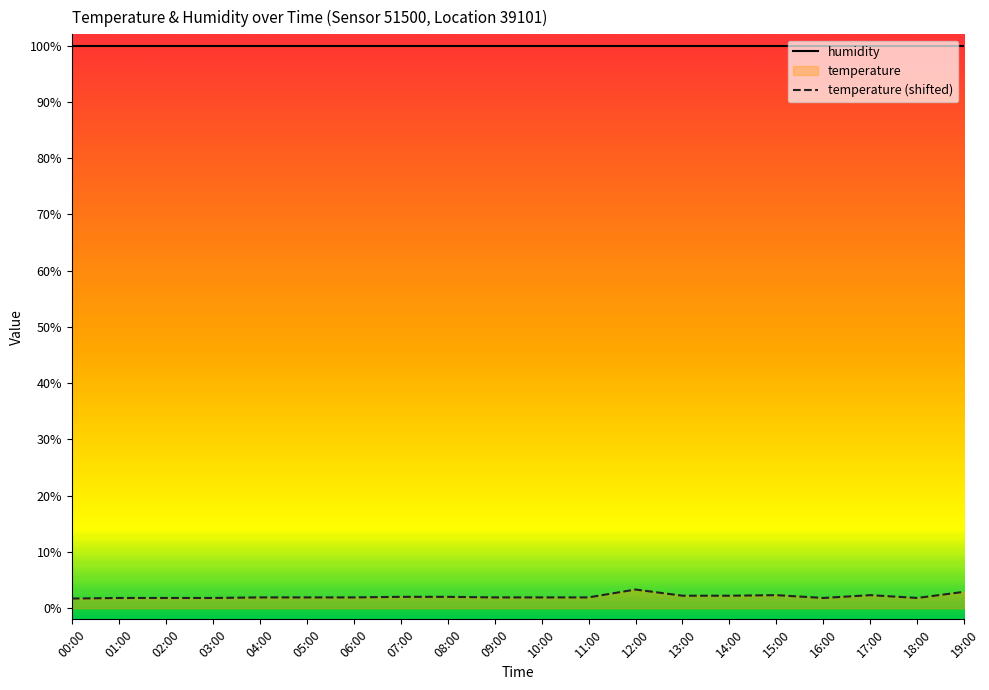

What is the sum of the humidity values at 07:00 and 19:00?

199.8